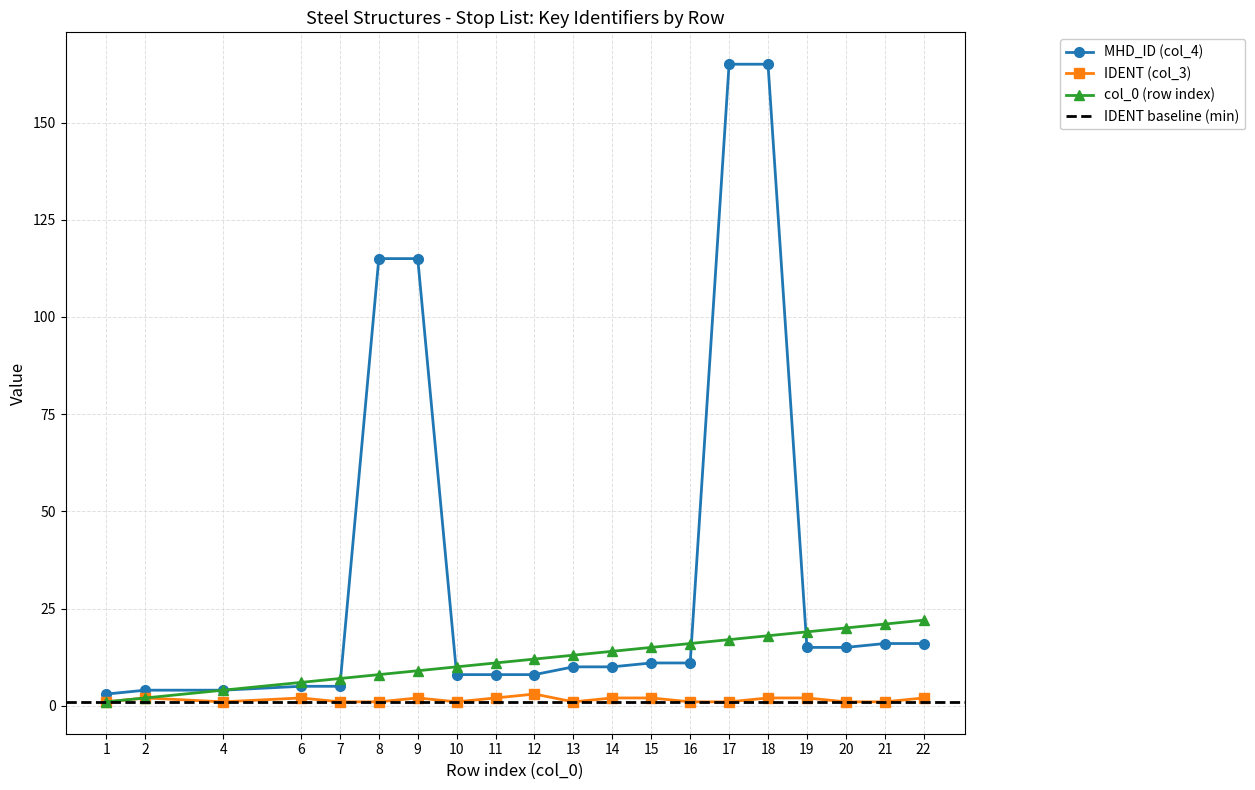

List the labels in order of MHD_ID (col_4) value, smallest first.

1, 2, 4, 6, 7, 10, 11, 12, 13, 14, 15, 16, 19, 20, 21, 22, 8, 9, 17, 18